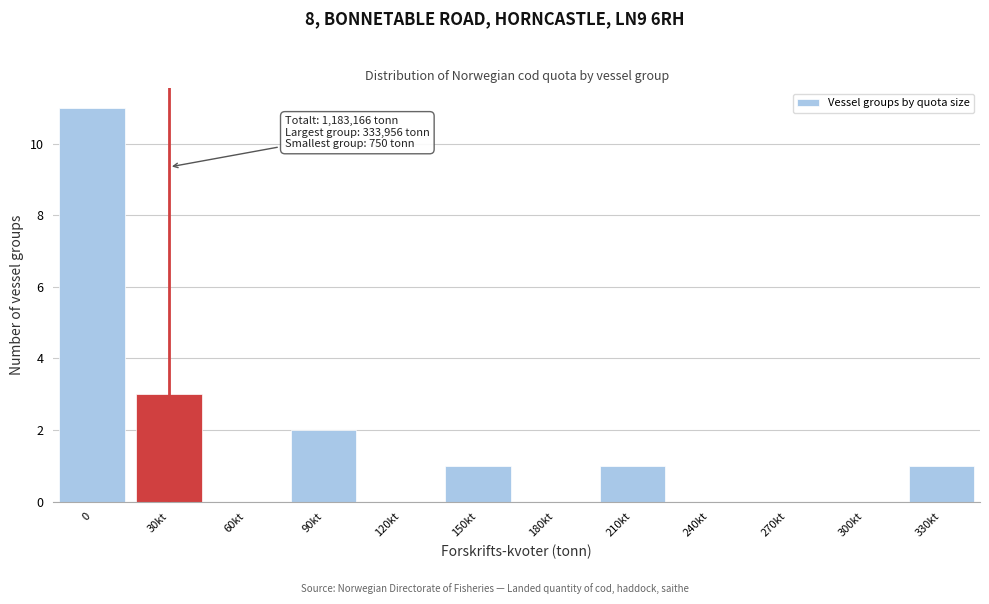

Reading right to left, extract all data points from this chart.

330kt=1	300kt=0	270kt=0	240kt=0	210kt=1	180kt=0	150kt=1	120kt=0	90kt=2	60kt=0	30kt=3	0=11